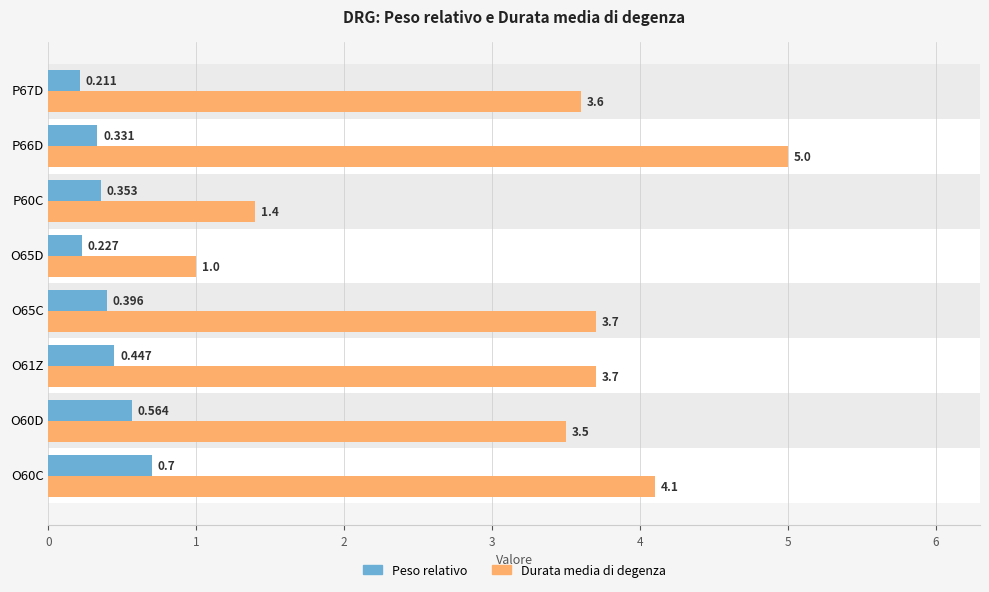

List the series in order of their peak value, highest first.

Durata media di degenza, Peso relativo